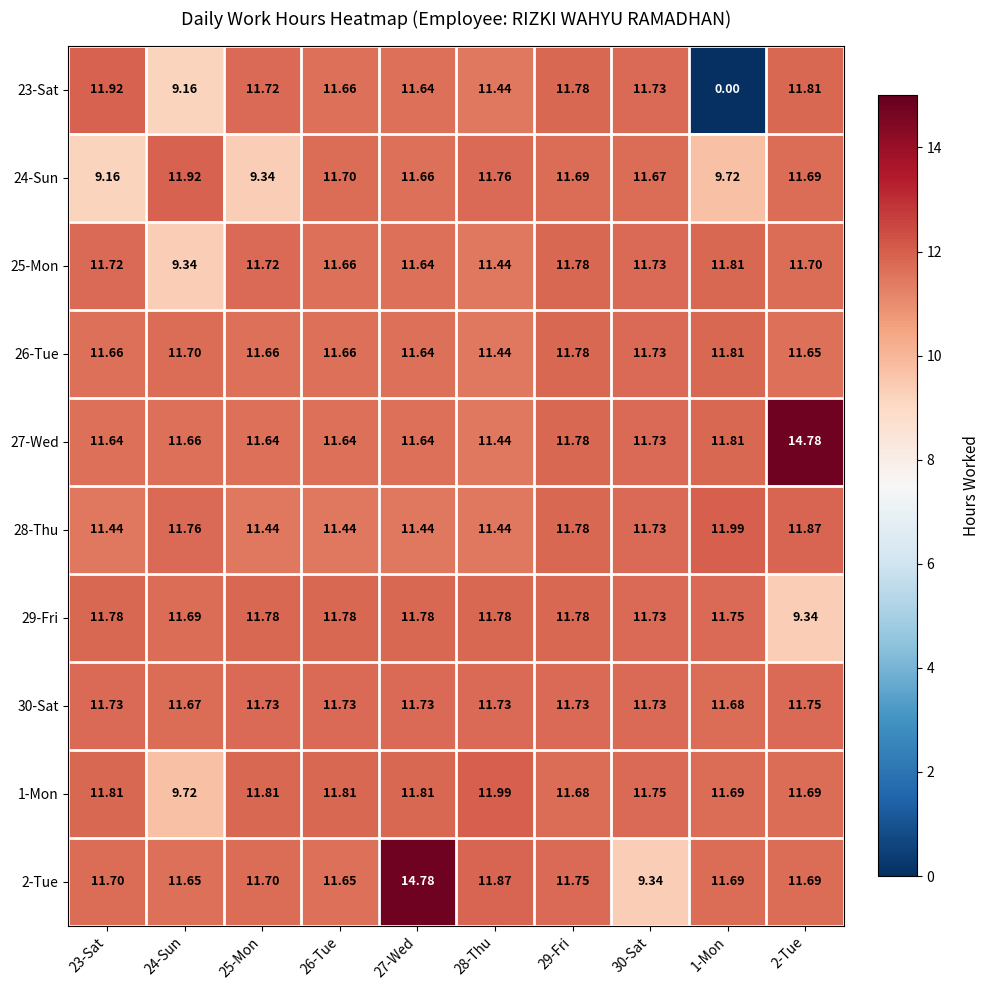

How many distinct data groups are displayed?

10